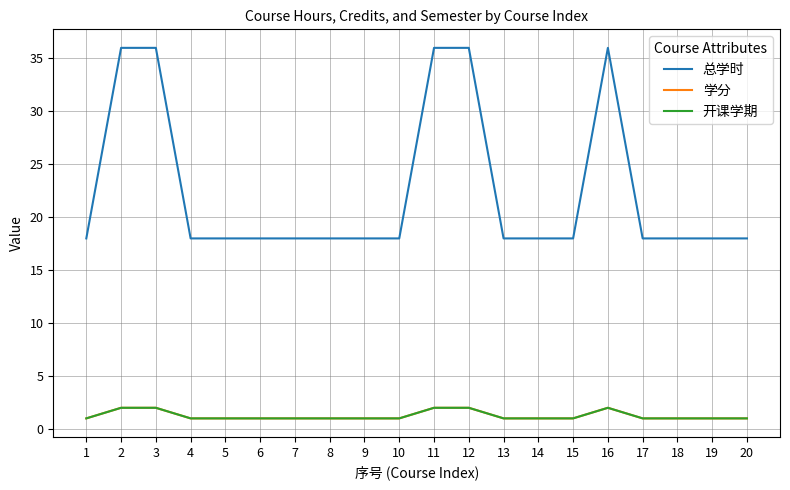

Which category has the lowest value in the 总学时 series?

1